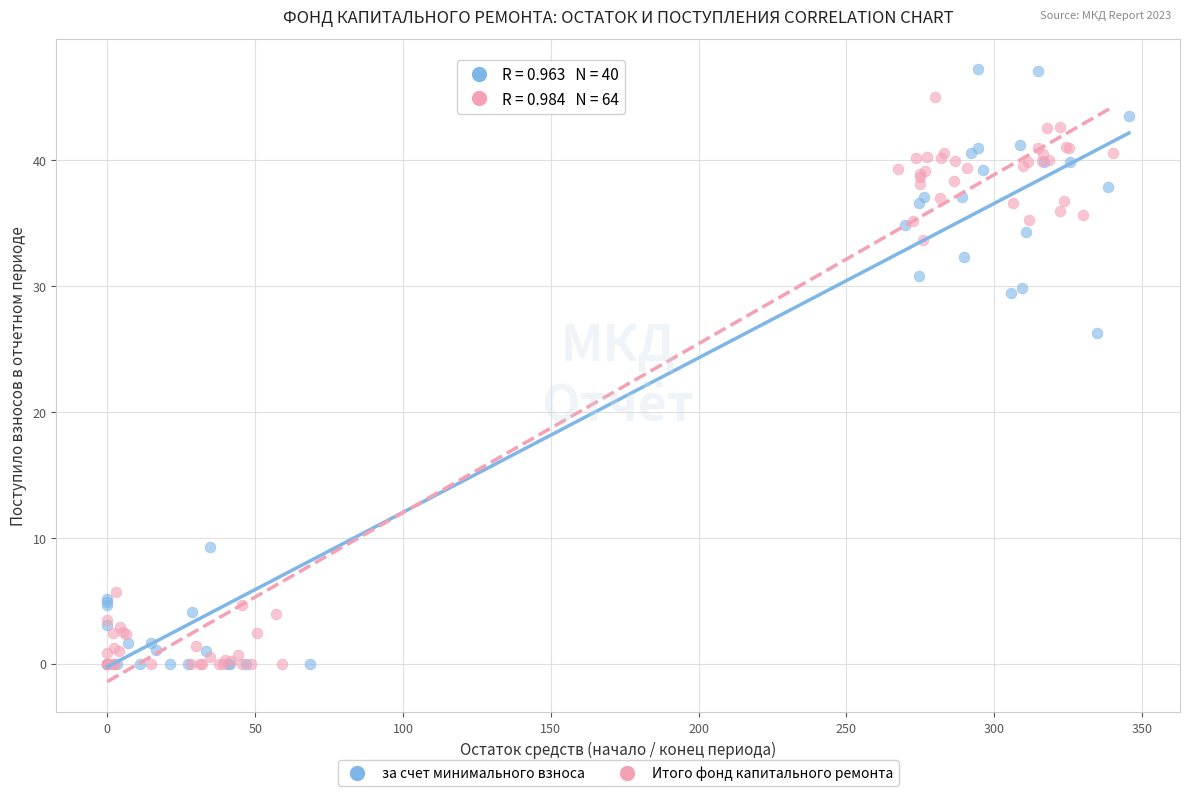

What are all the series names shown in the legend?

за счет минимального взноса, Итого фонд капитального ремонта